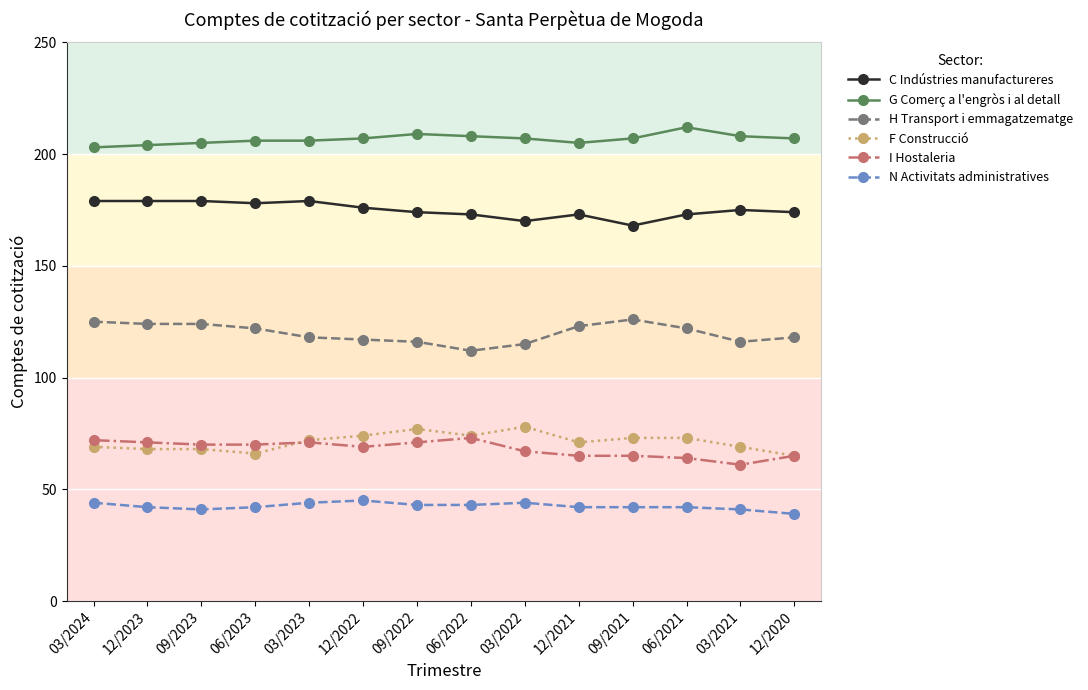

Which series has the largest total across all categories?

G Comerç a l'engròs i al detall